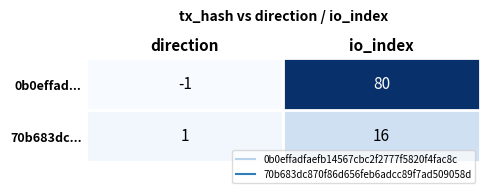

The value of 0b0effad... at io_index is 39. True or false?

False